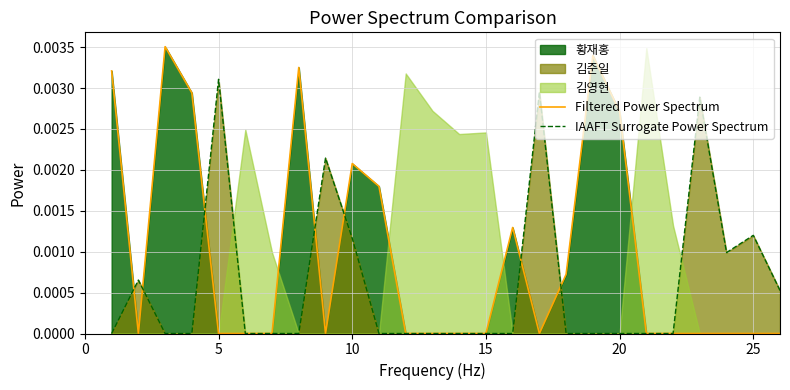

Where is the first local maximum for IAAFT Surrogate Power Spectrum?

5